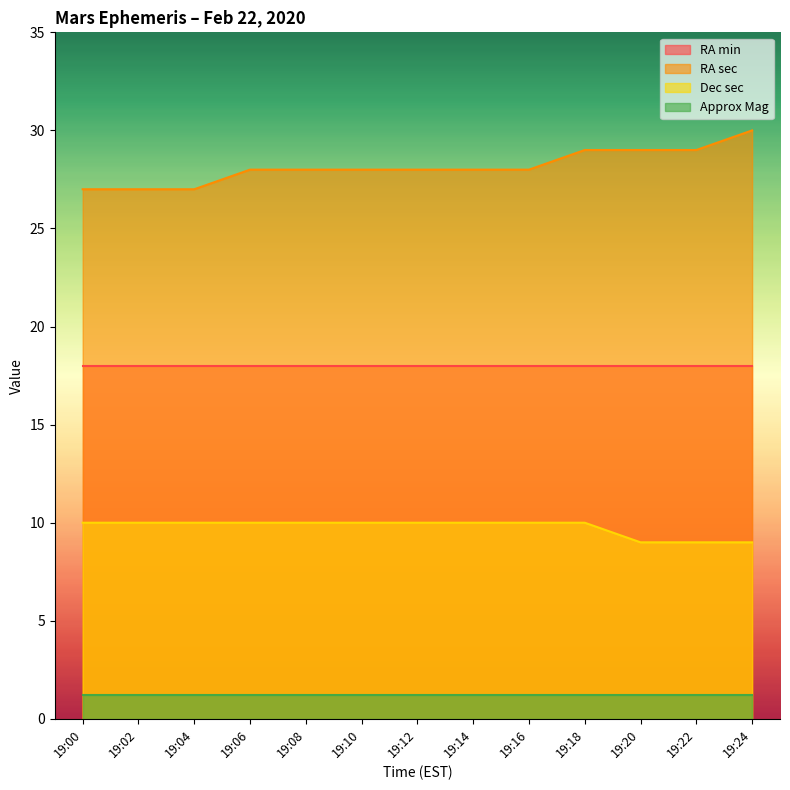

What is the maximum value for RA sec?

30.0